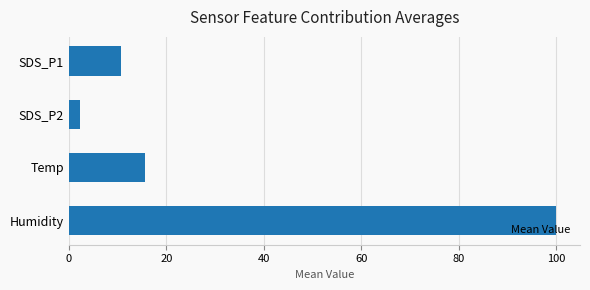

What is the smallest value displayed?

2.3